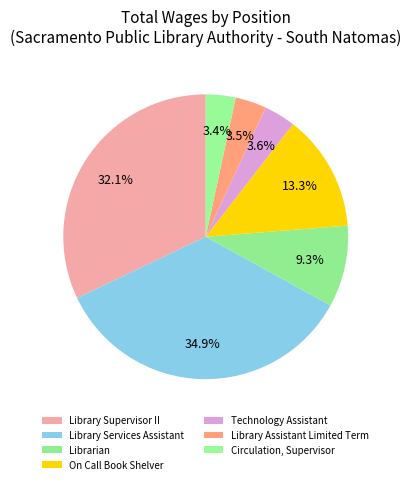

To the nearest percent, what is the combined percentage of Library Assistant Limited Term and Library Services Assistant?

38%